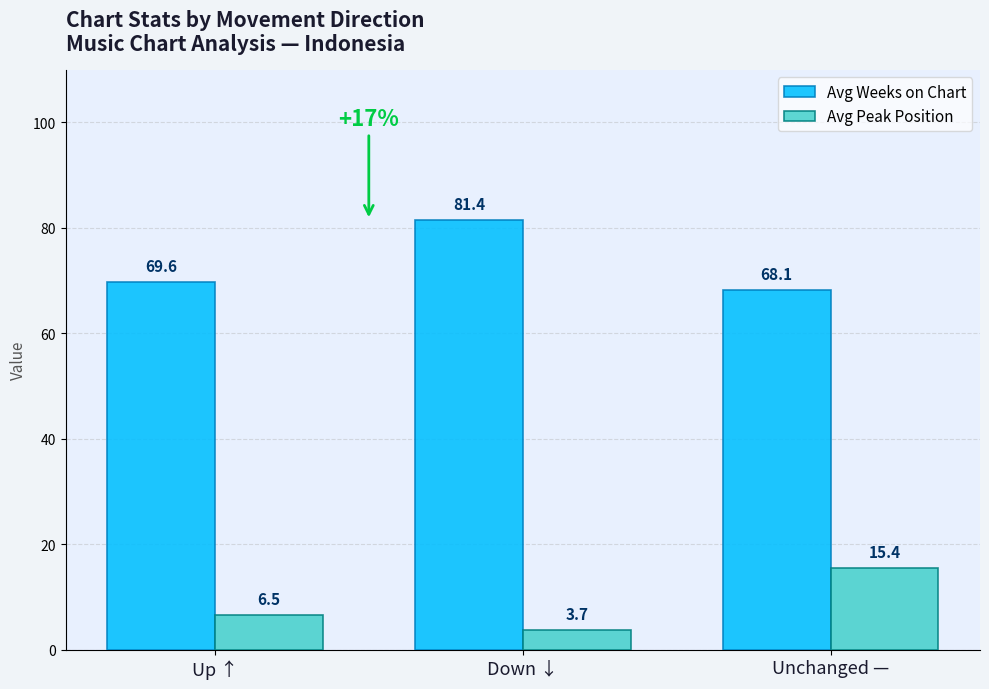

What is the maximum value for Avg Peak Position?

15.4